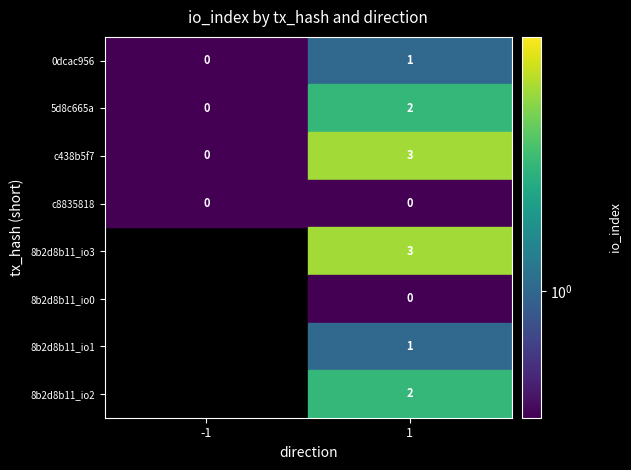

Rank the categories by 0dcac956 value from lowest to highest.

-1, 1